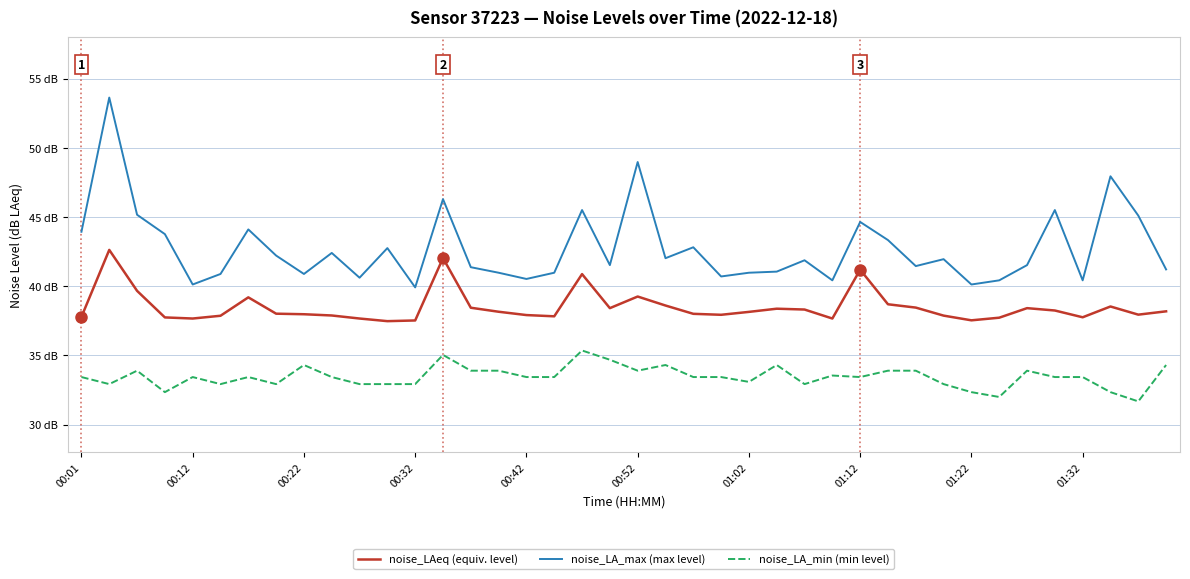

True or false: noise_LA_min (min level) and noise_LA_max (max level) intersect in this chart.

False